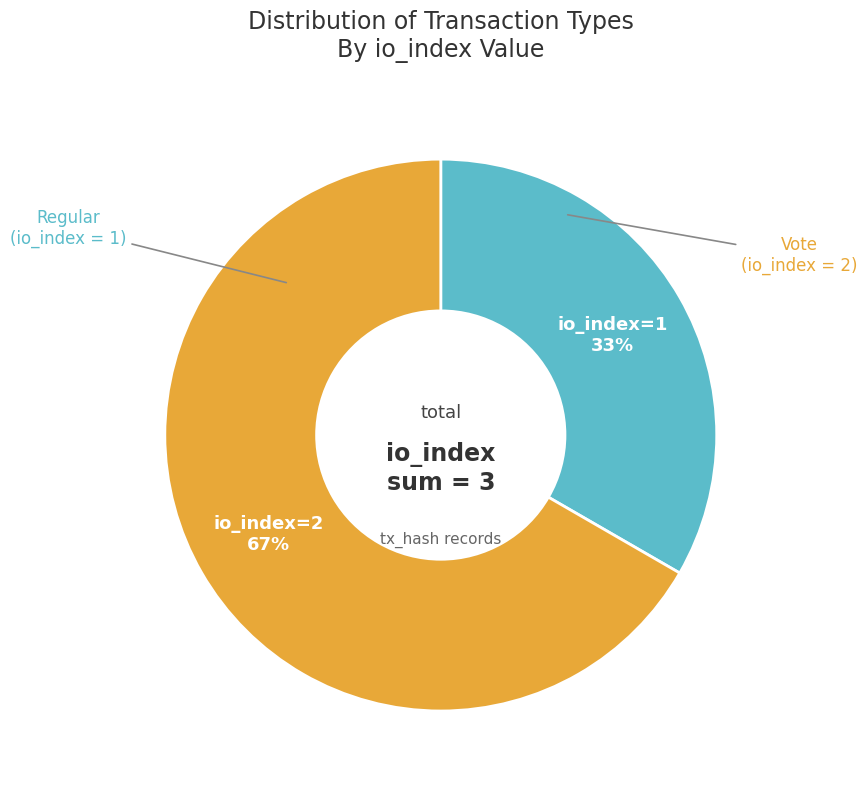

To the nearest percent, what is the average slice percentage?

50%